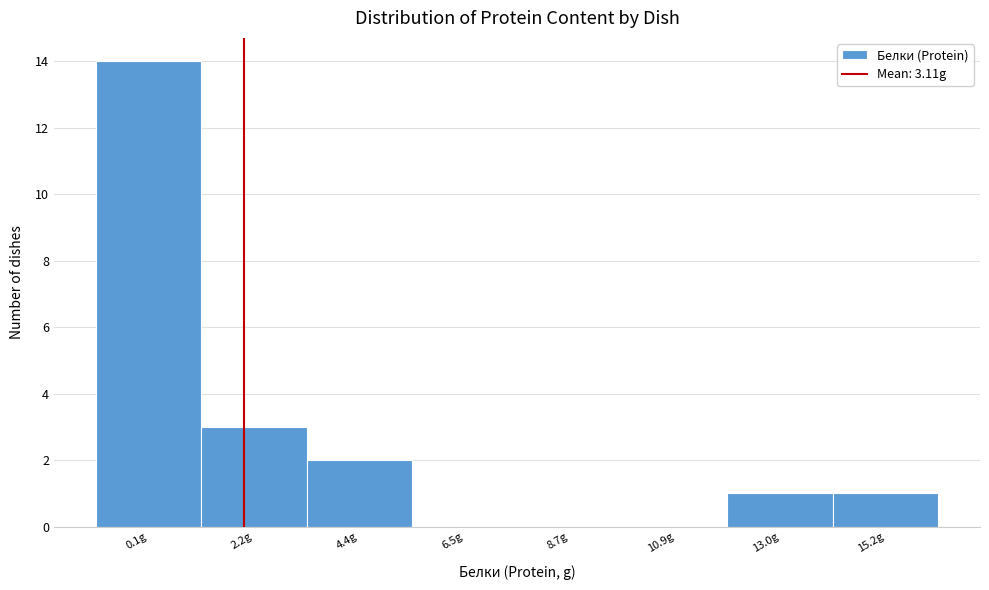

Reading right to left, extract all data points from this chart.

15.2g=1	13.0g=1	10.9g=0	8.7g=0	6.5g=0	4.4g=2	2.2g=3	0.1g=14